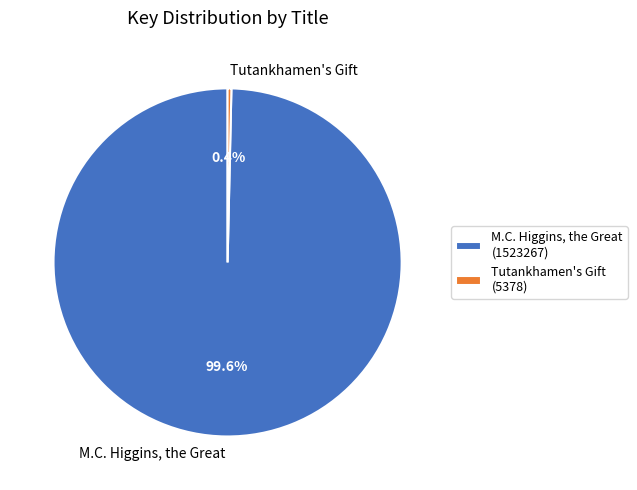

To the nearest percent, what is the average slice percentage?

50%